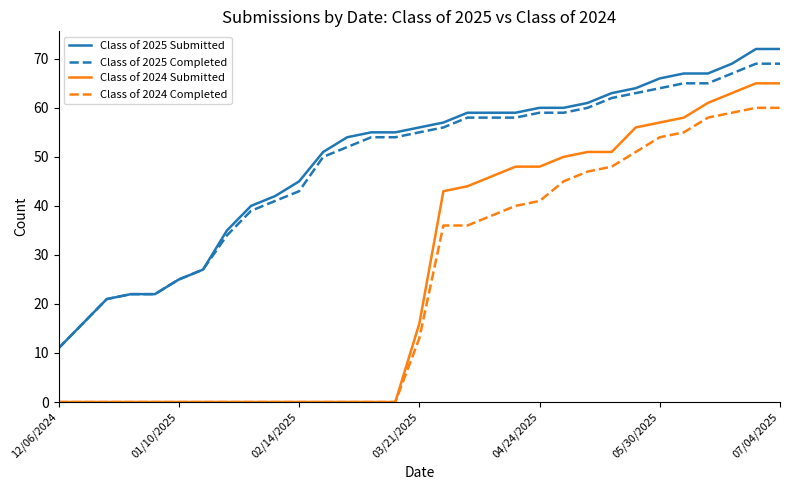

Reading left to right, list all the values displayed in this chart.

Class of 2025 Submitted: 11	16	21	22	22	25	27	35	40	42	45	51	54	55	55	56	57	59	59	59	60	60	61	63	64	66	67	67	69	72	72
Class of 2025 Completed: 11	16	21	22	22	25	27	34	39	41	43	50	52	54	54	55	56	58	58	58	59	59	60	62	63	64	65	65	67	69	69
Class of 2024 Submitted: 0	0	0	0	0	0	0	0	0	0	0	0	0	0	0	16	43	44	46	48	48	50	51	51	56	57	58	61	63	65	65
Class of 2024 Completed: 0	0	0	0	0	0	0	0	0	0	0	0	0	0	0	13	36	36	38	40	41	45	47	48	51	54	55	58	59	60	60